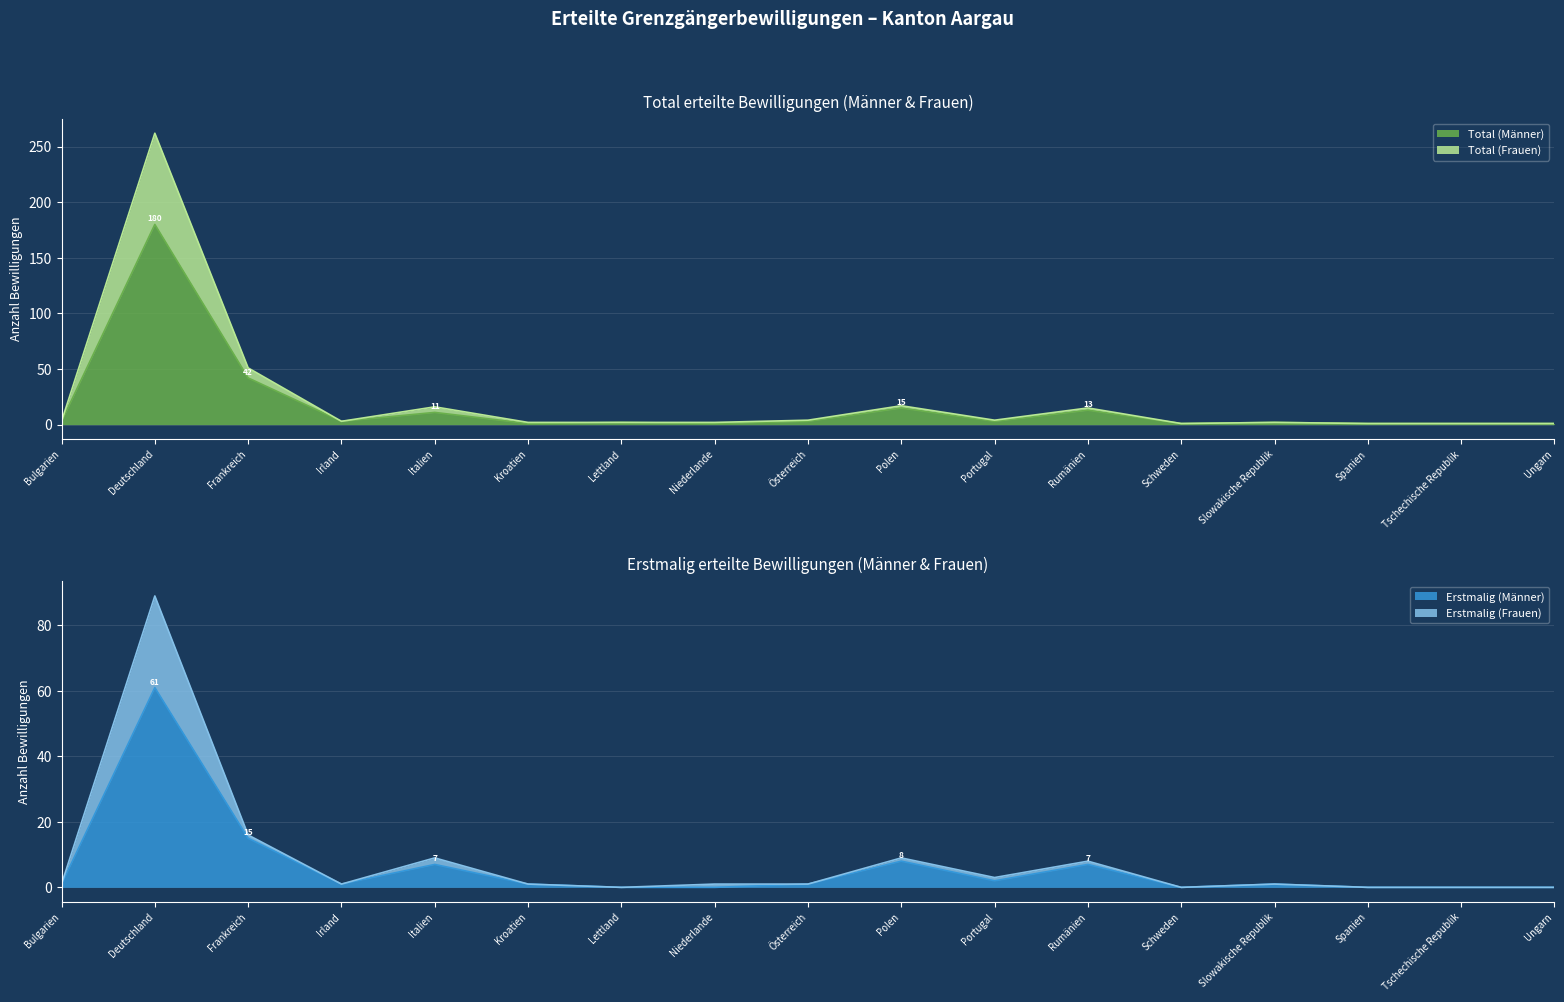

True or false: Erstmalig (Männer) has a value of 1 at Irland.

True